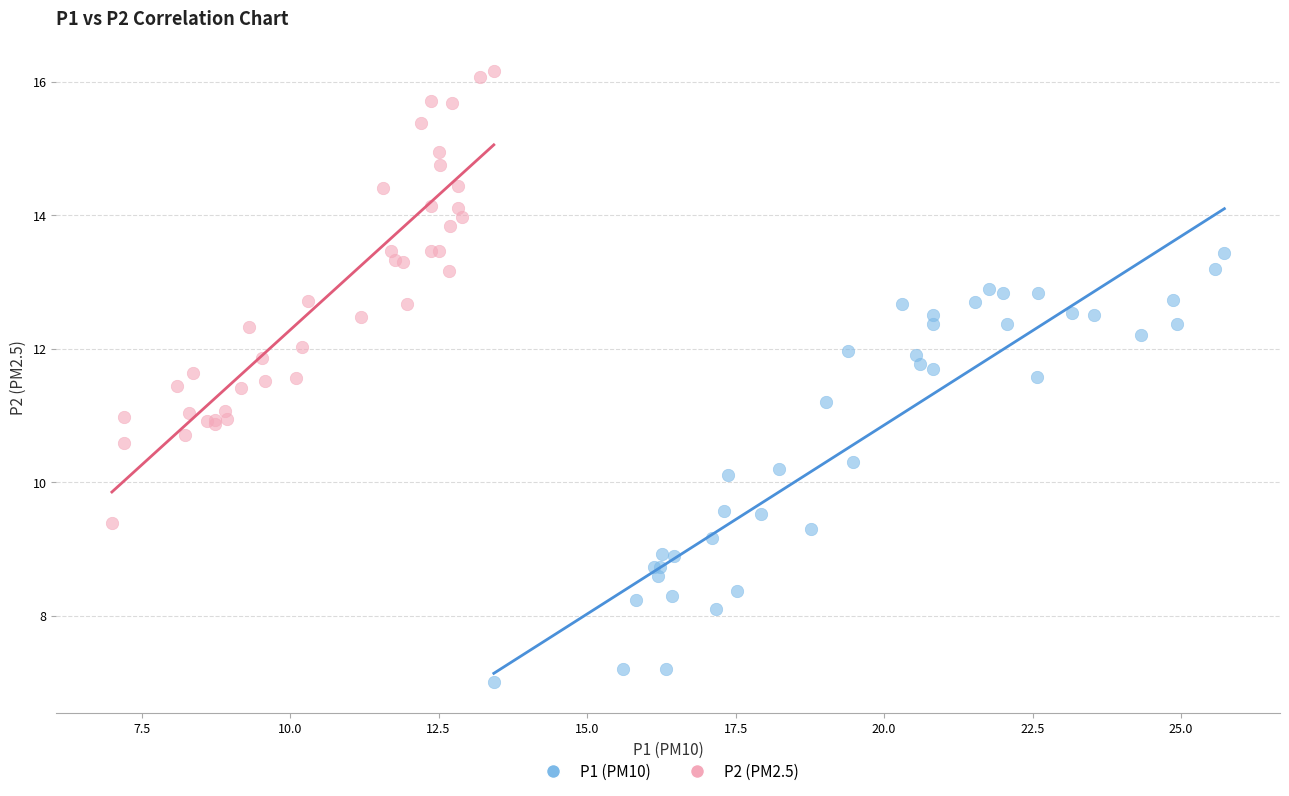

Which series contains the highest Y value?

P2 (PM2.5)